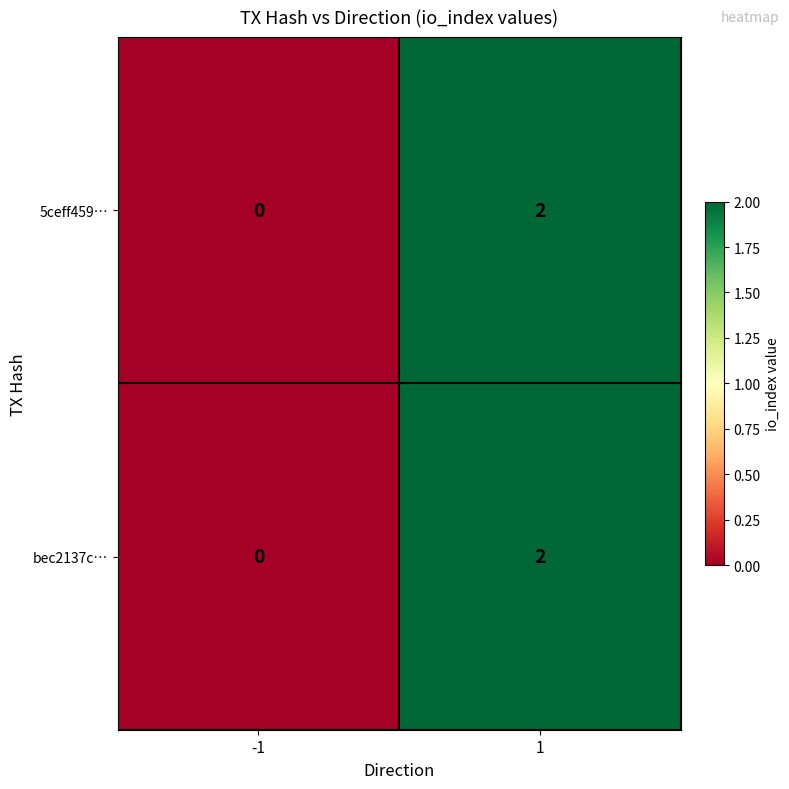

The 5ceff459… series shows 2 at 1. True or false?

True